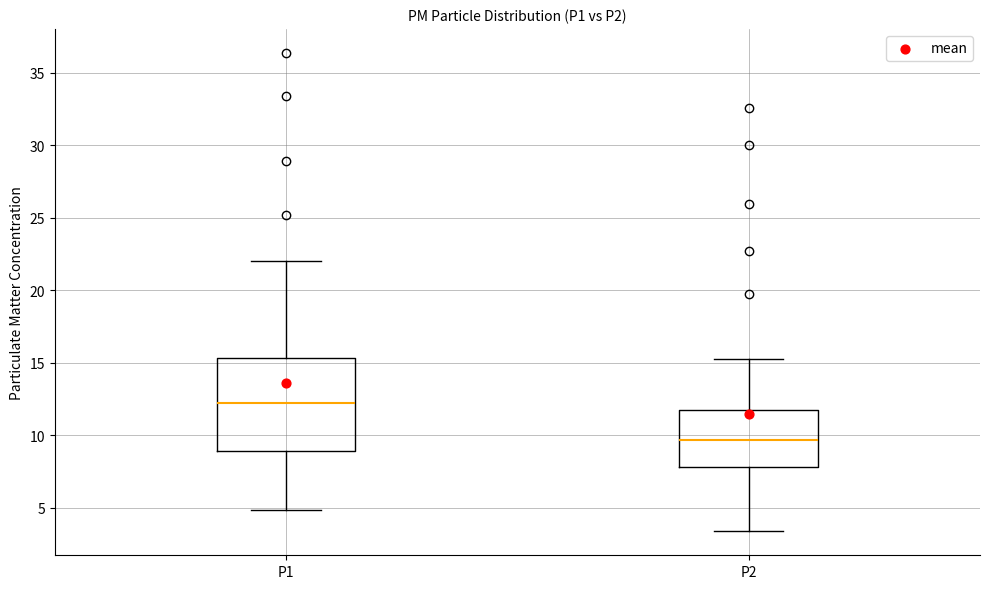

Reading left to right, transcribe this box plot: for each box, give where its median line is, the range the box spans, and where its two whiskers end, as read against the y-axis. The values are not printed on the chart, so give them approximately, as read against the axis.

P1: median 12.0, box 9.0 to 15.5, whiskers 5.0 to 22.0
P2: median 9.5, box 8.0 to 12.0, whiskers 3.5 to 15.5